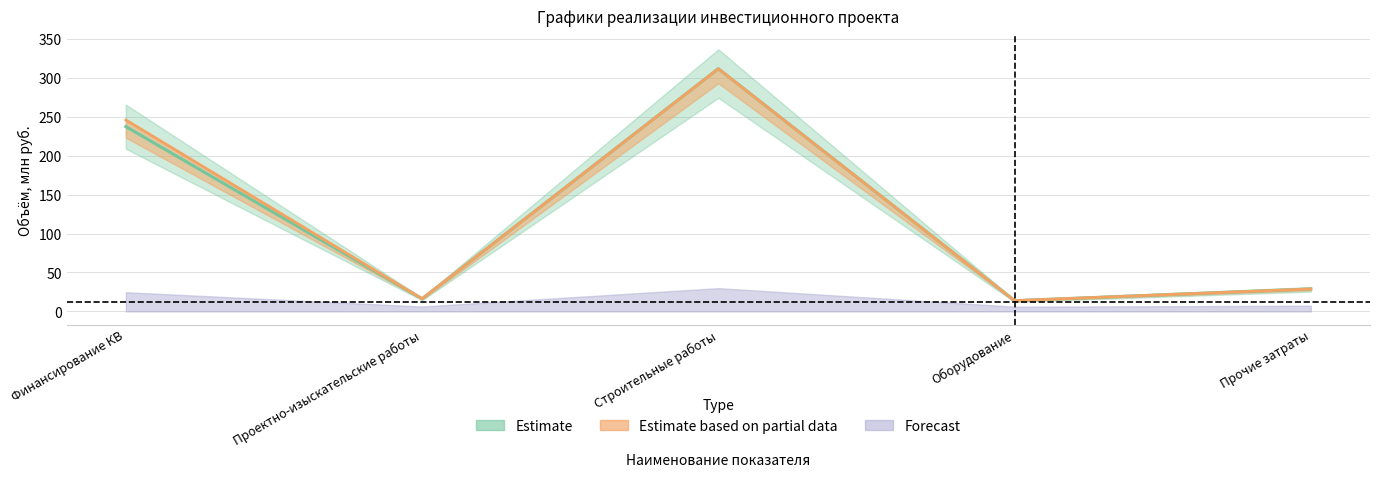

What is the total value across all series at Прочие затраты?

57.8